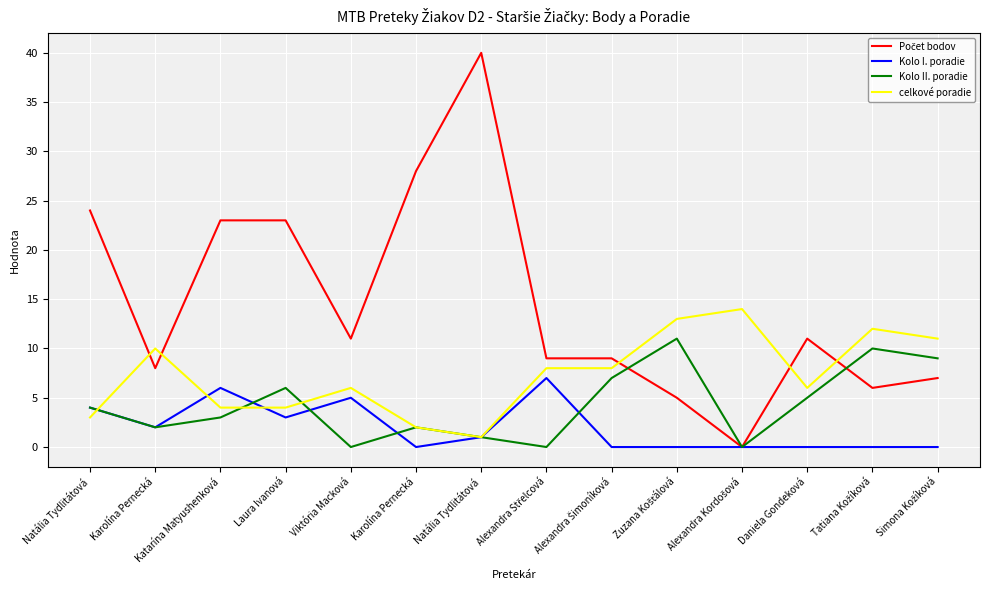

What is the value of the Počet bodov point at the 8th from the left?

9